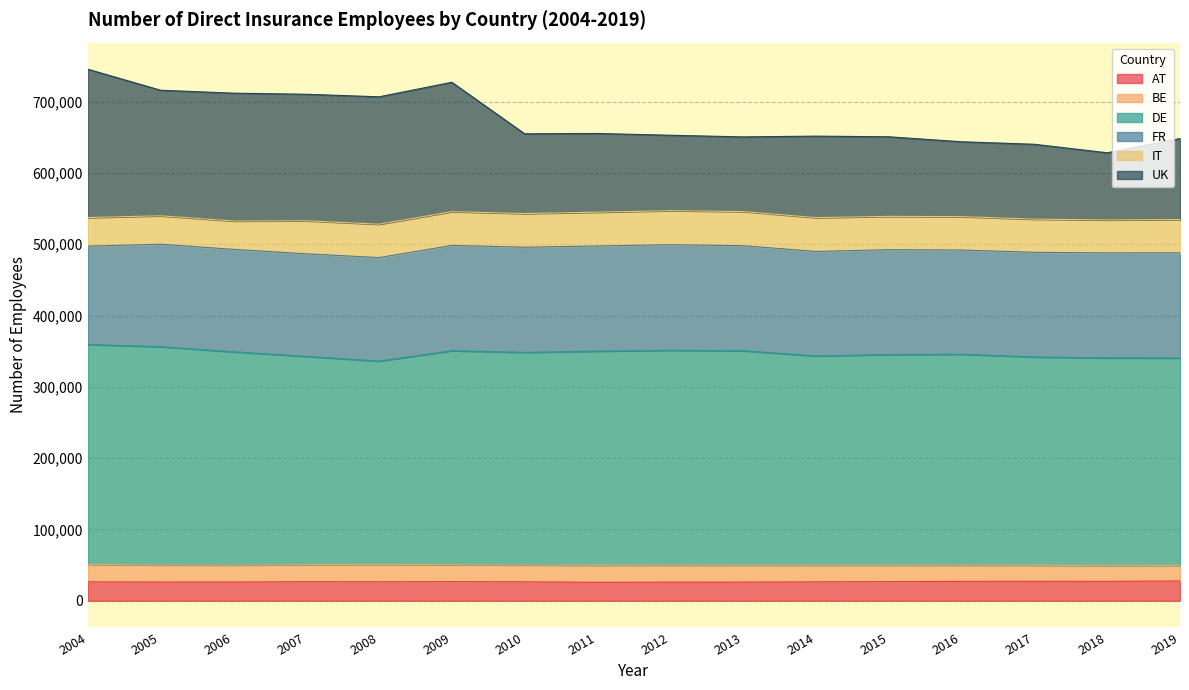

Which label corresponds to the largest value in the chart?

2004